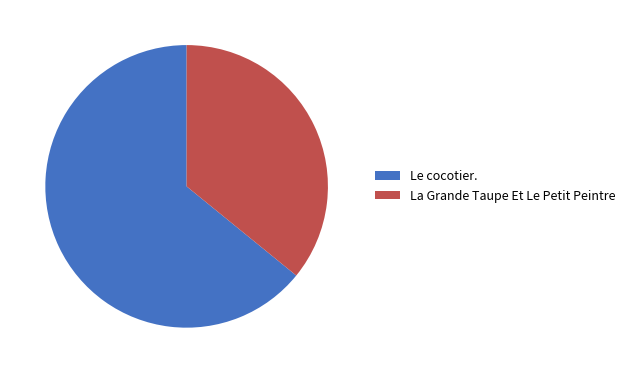

True or false: Le cocotier. accounts for 58% of the total.

False